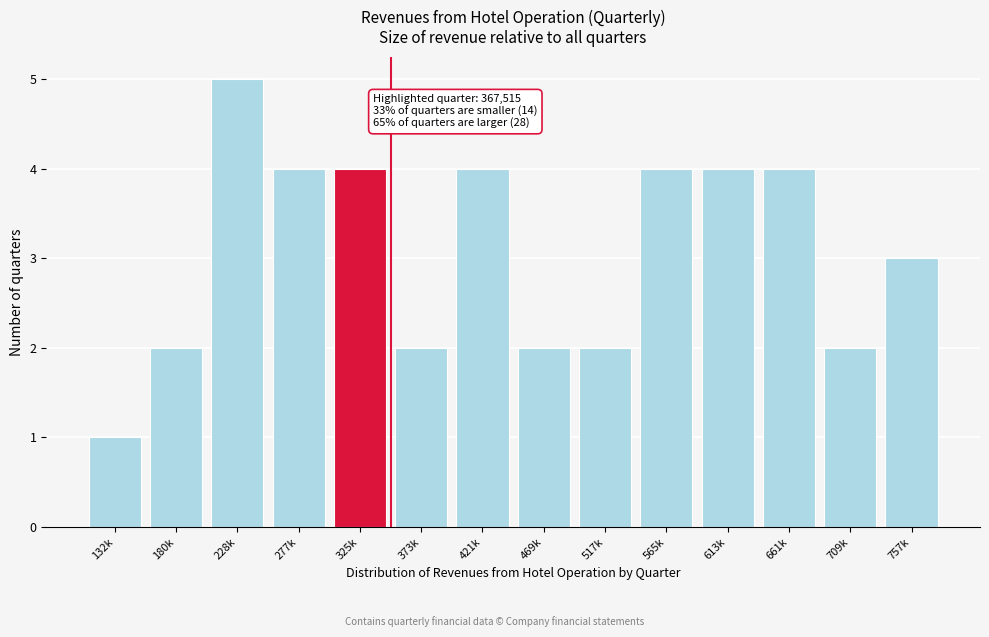

Reading left to right, what are all the values shown in this chart?

132k=1	180k=2	228k=5	277k=4	325k=4	373k=2	421k=4	469k=2	517k=2	565k=4	613k=4	661k=4	709k=2	757k=3